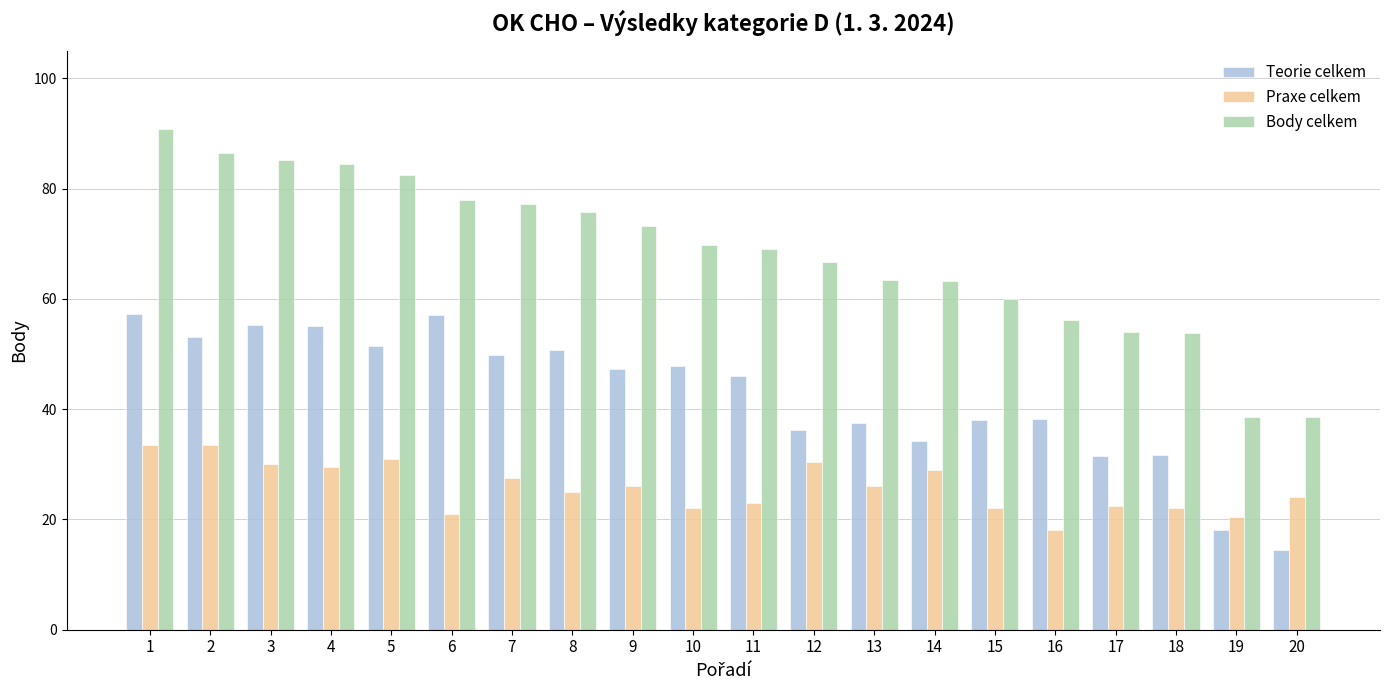

Are the bars horizontal?

No